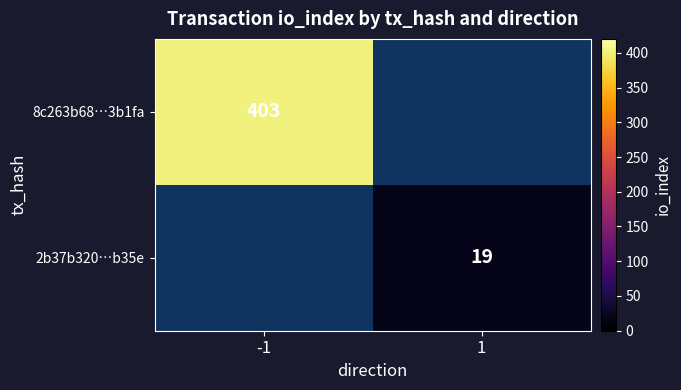

The 2b37b320…b35e series shows 19 at 1. True or false?

True